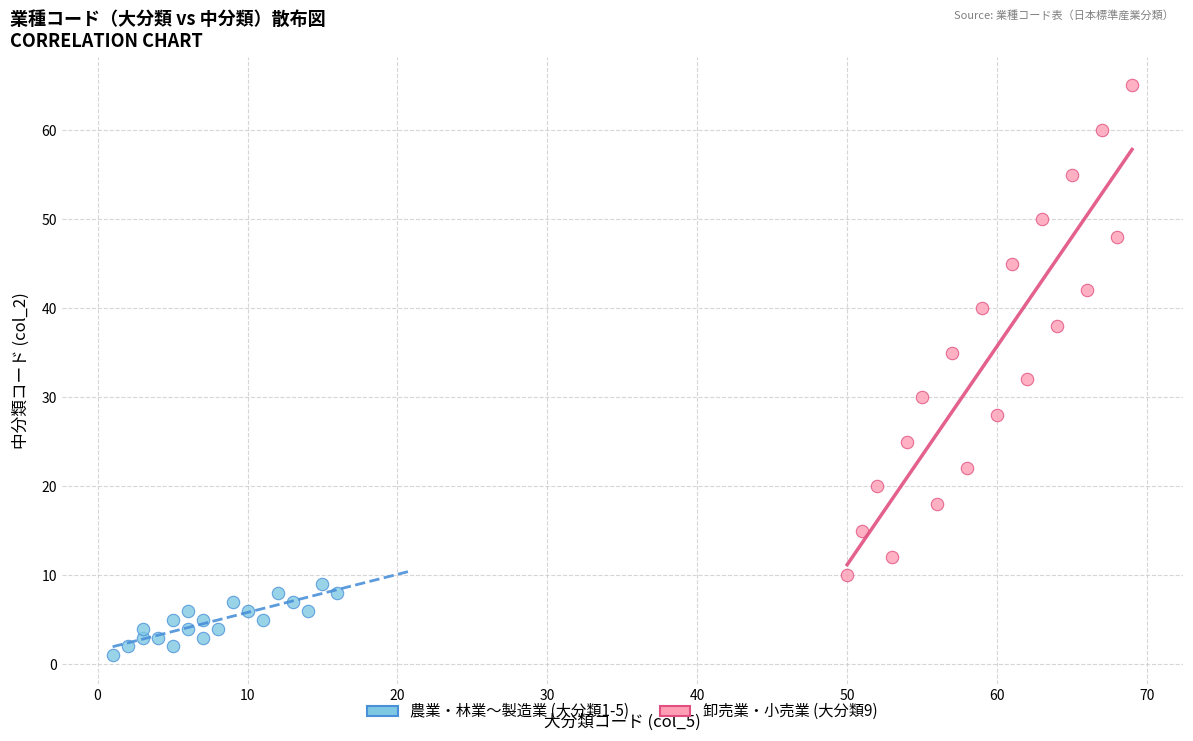

Which series has the widest spread of Y values?

卸売業・小売業 (大分類9)